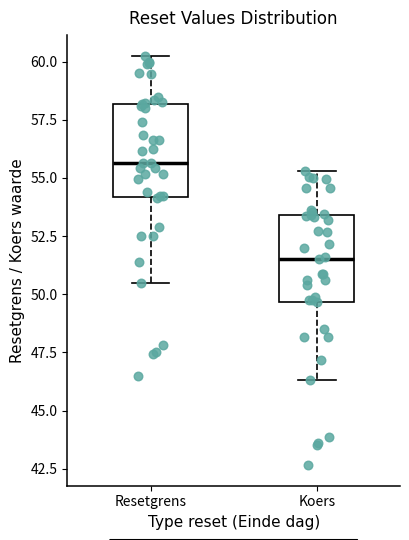

Reading left to right, transcribe this box plot: for each box, give where its median line is, the range the box spans, and where its two whiskers end, as read against the y-axis. The values are not printed on the chart, so give them approximately, as read against the axis.

Resetgrens: median 55.5, box 54.0 to 58.0, whiskers 50.5 to 60.5
Koers: median 51.5, box 49.5 to 53.5, whiskers 46.5 to 55.5